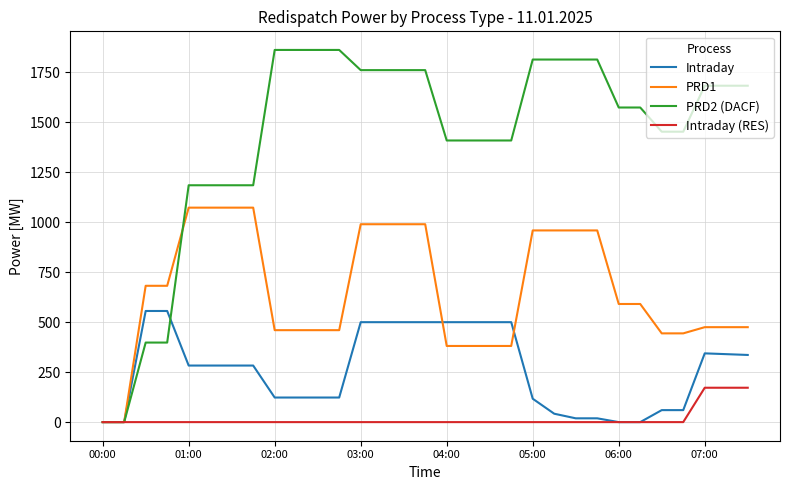

Which series has the largest total across all categories?

PRD2 (DACF)